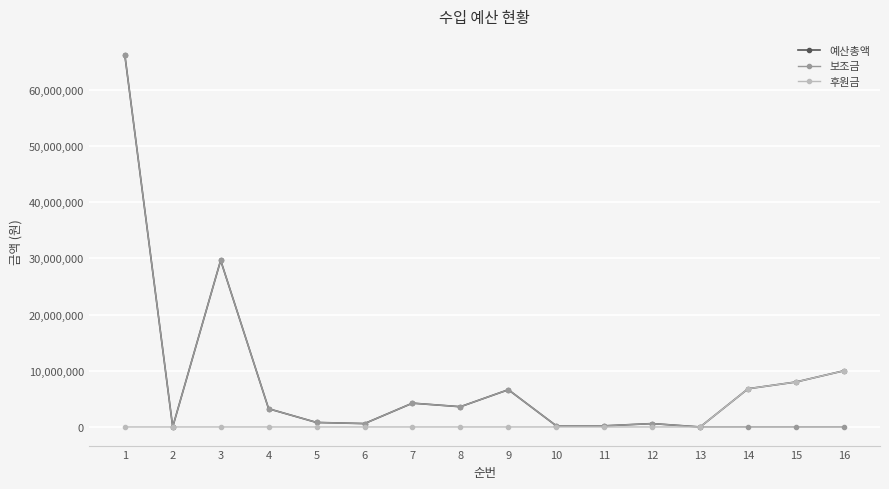

At which category does the chart reach its peak across all series?

1